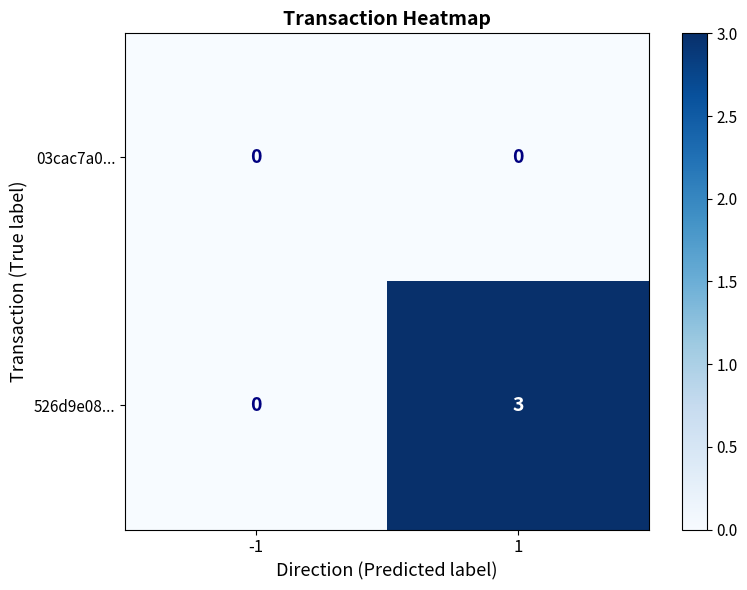

Reading left to right, transcribe all the data shown in this chart.

03cac7a0...: 0	0
526d9e08...: 0	3